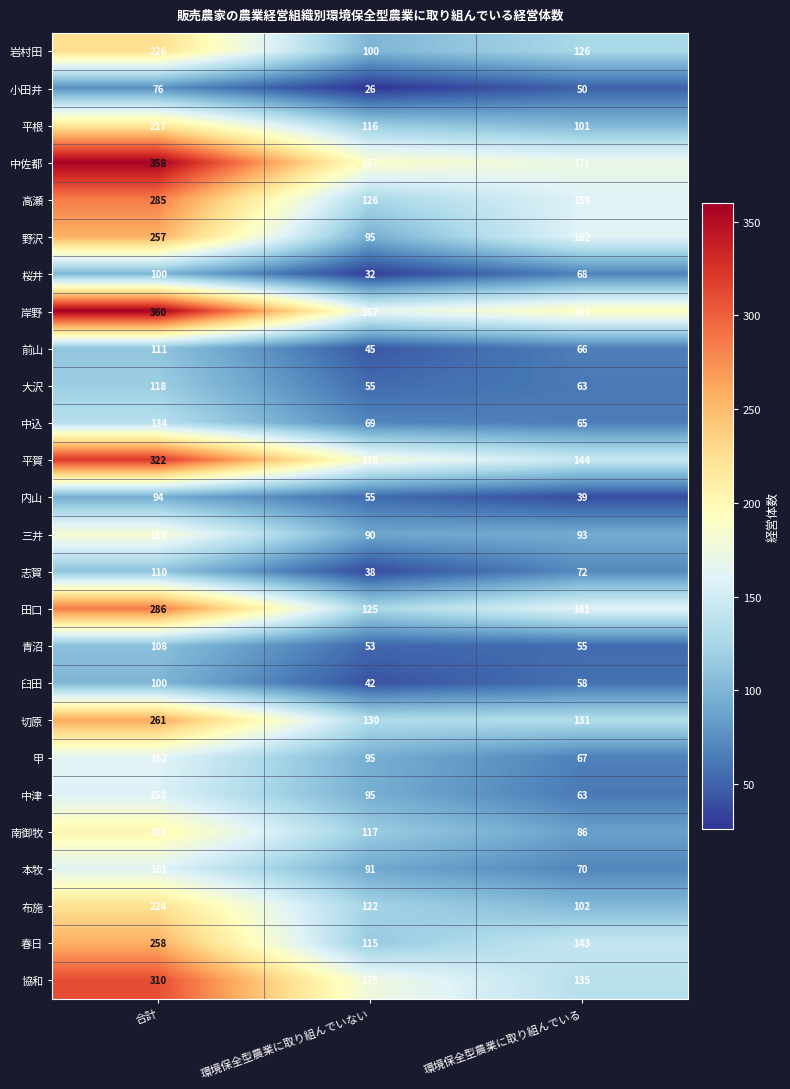

How many 甲 values are between 67 and 162?

3